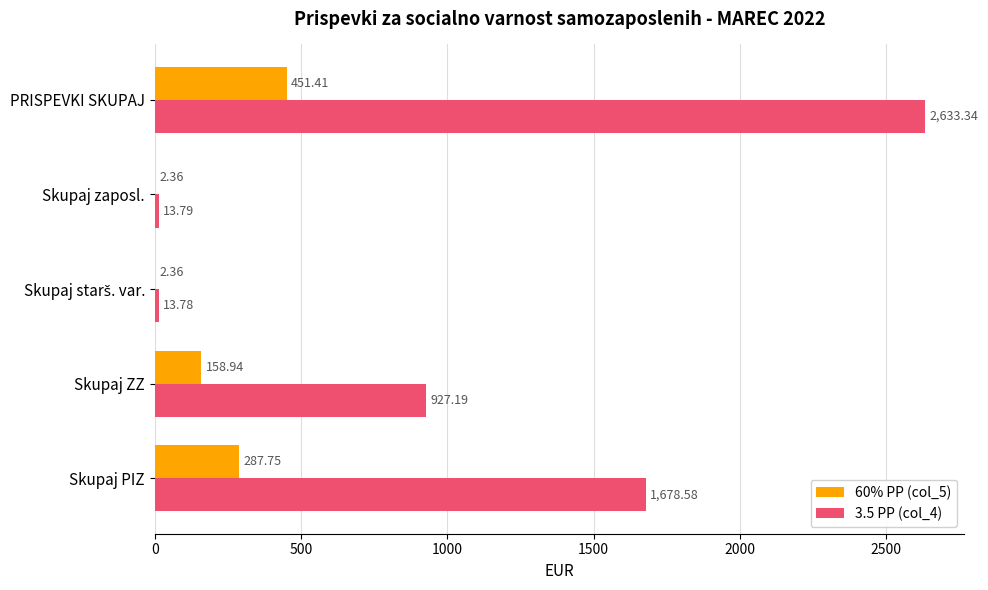

What is the total value across all series at Skupaj PIZ?

1966.3